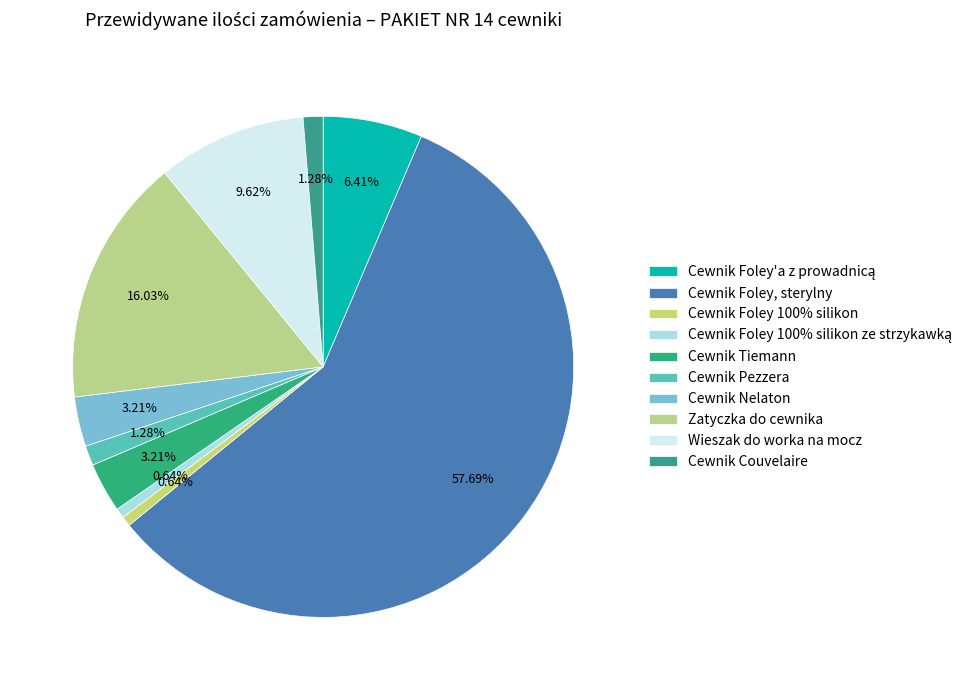

Count the number of slices in the pie.

10